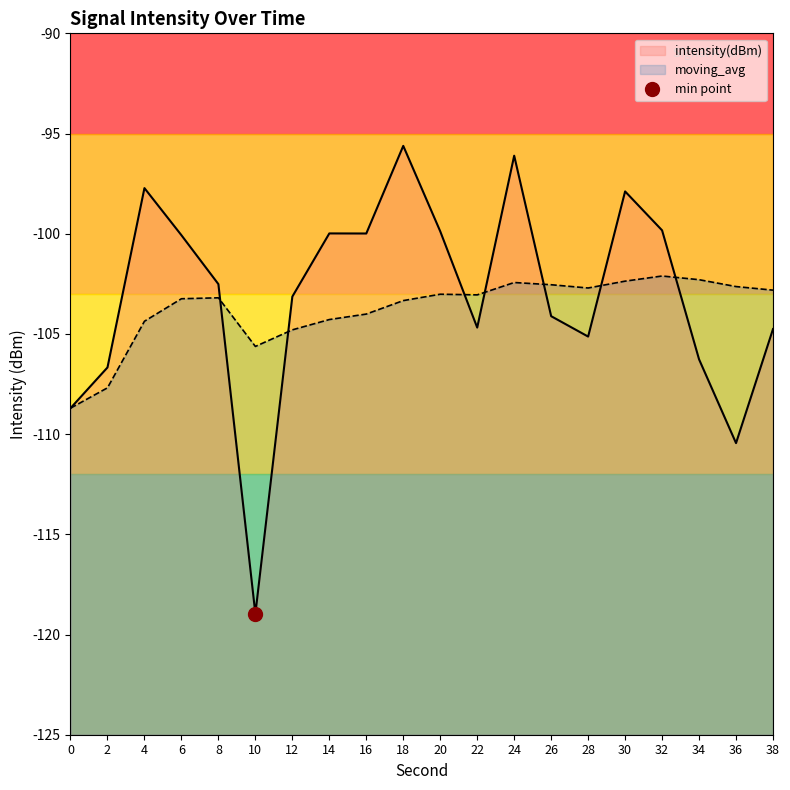

What is the difference between the highest and lowest values at 36?

7.8